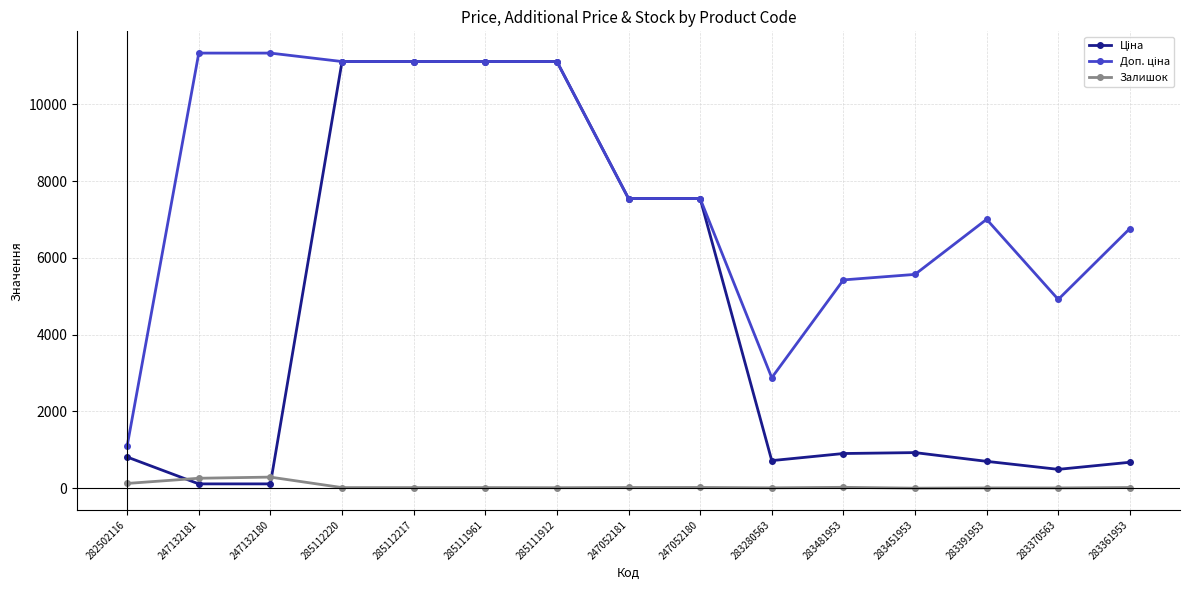

True or false: Залишок has more than 1 interior local peaks.

True